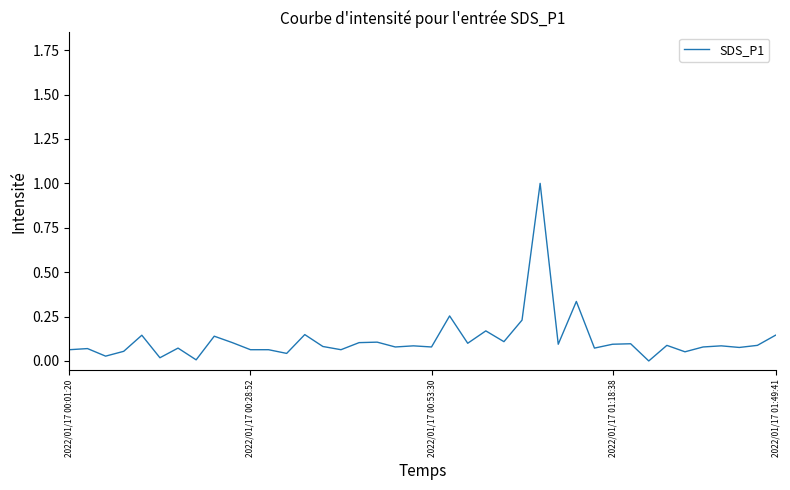

Is this an area chart (filled region under the line)?

No